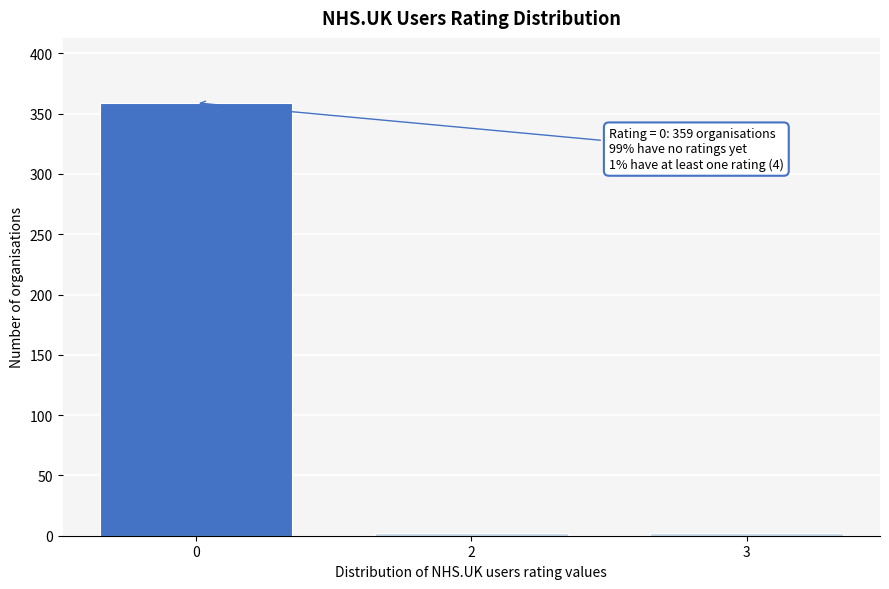

Reading left to right, transcribe all the data shown in this chart.

0=359	2=2	3=2